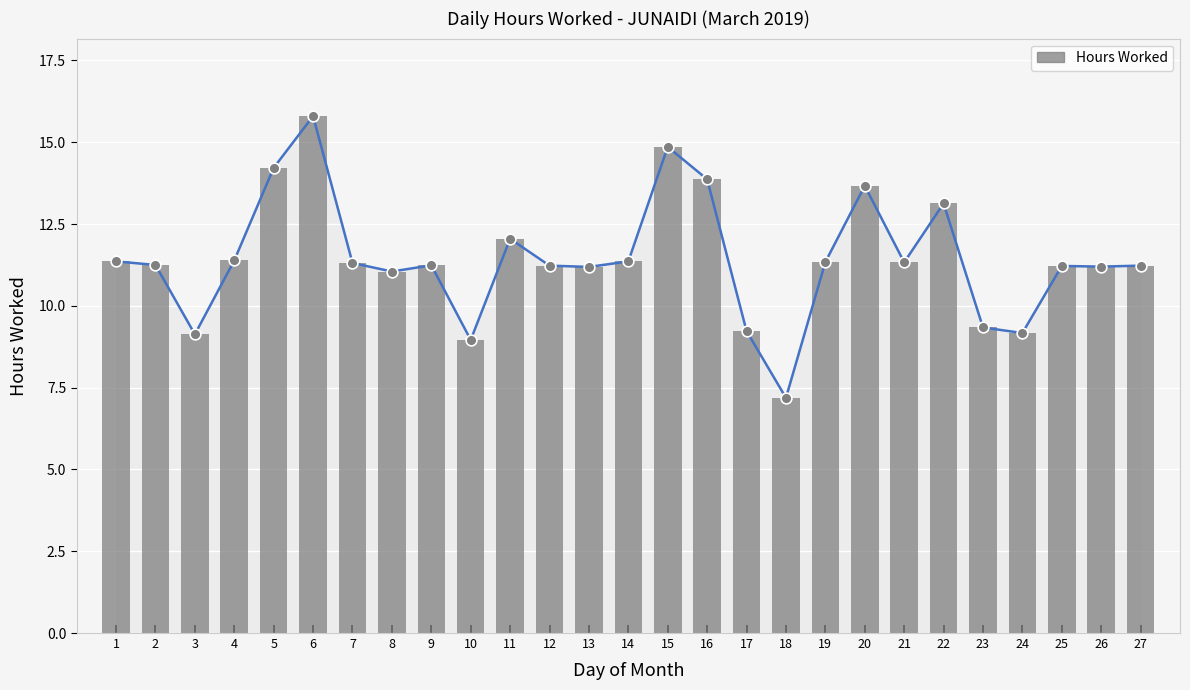

What is the change in value from 17 to 25?

+2.0